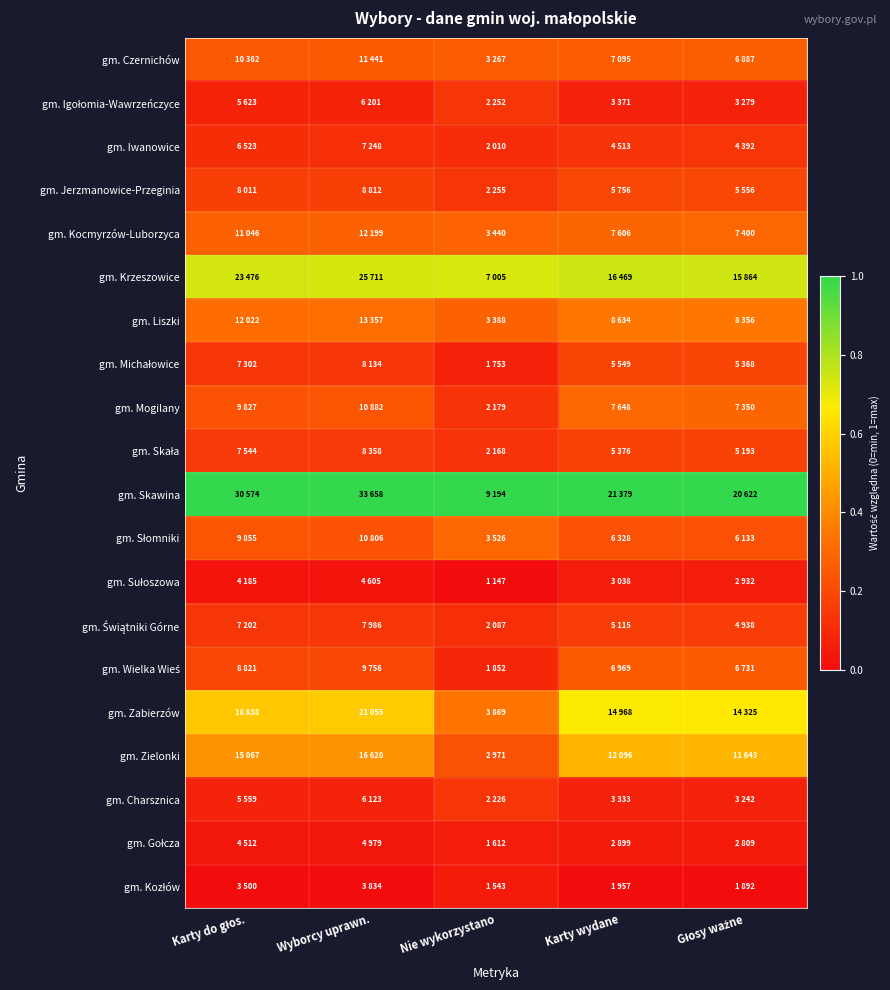

Rank the series at Karty do głos. from lowest to highest value.

gm. Kozłów, gm. Sułoszowa, gm. Gołcza, gm. Charsznica, gm. Igołomia-Wawrzeńczyce, gm. Iwanowice, gm. Świątniki Górne, gm. Michałowice, gm. Skała, gm. Jerzmanowice-Przeginia, gm. Wielka Wieś, gm. Mogilany, gm. Słomniki, gm. Czernichów, gm. Kocmyrzów-Luborzyca, gm. Liszki, gm. Zielonki, gm. Zabierzów, gm. Krzeszowice, gm. Skawina